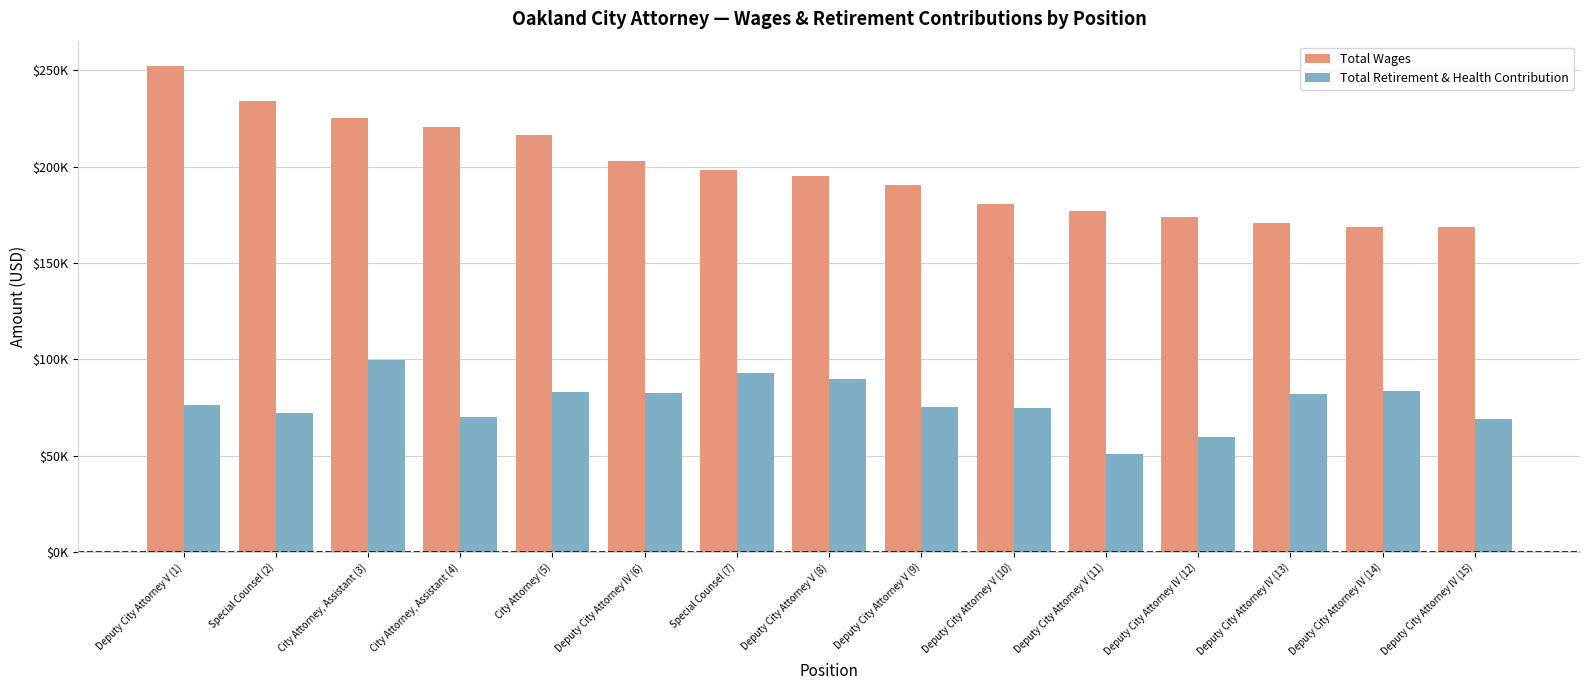

Between City Attorney, Assistant (3) and Special Counsel (7), which series saw the biggest shift?

Total Wages